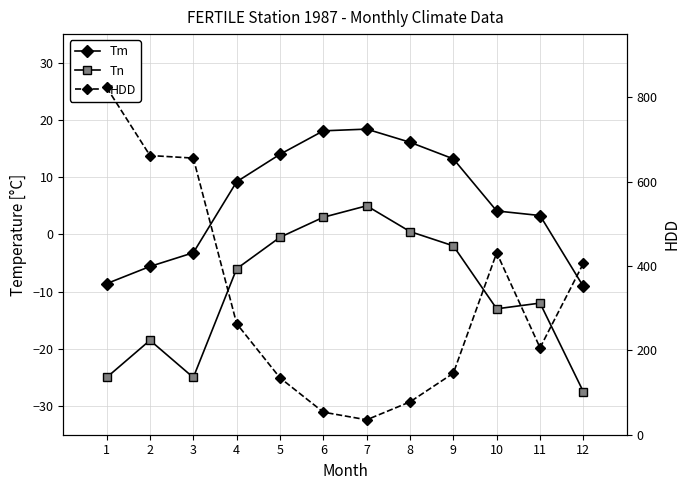

Which series has the largest total across all categories?

HDD